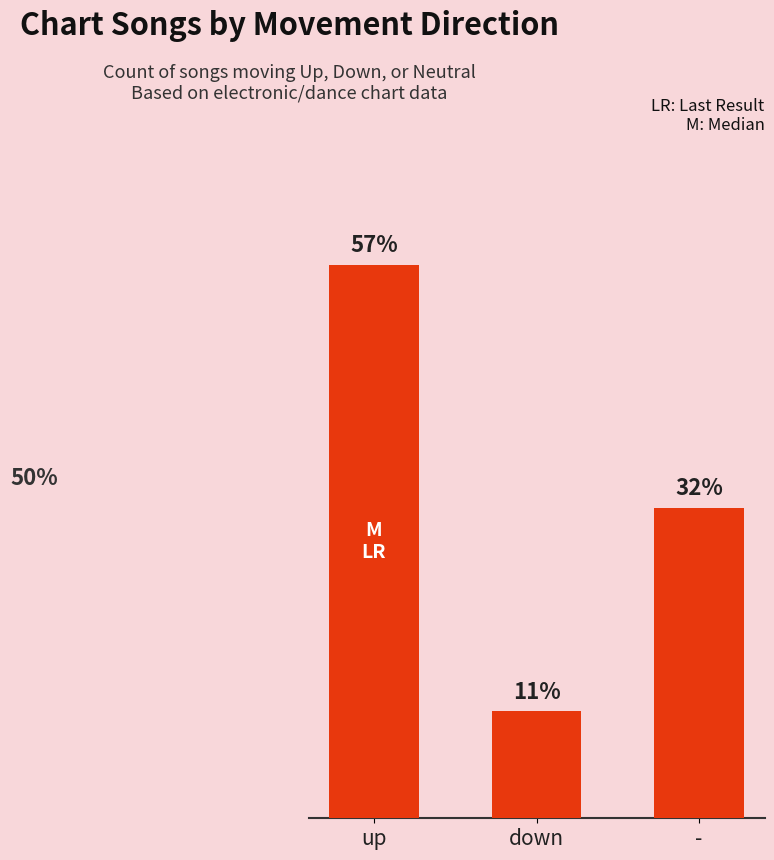

Which label corresponds to the largest value in the chart?

up